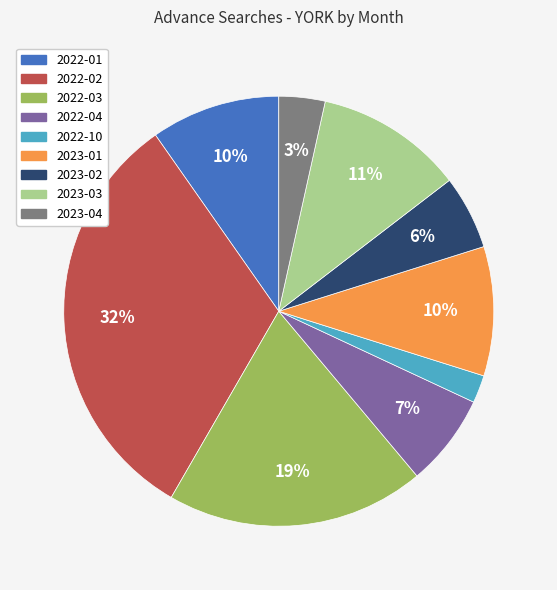

To the nearest percent, what is the average slice percentage?

11%